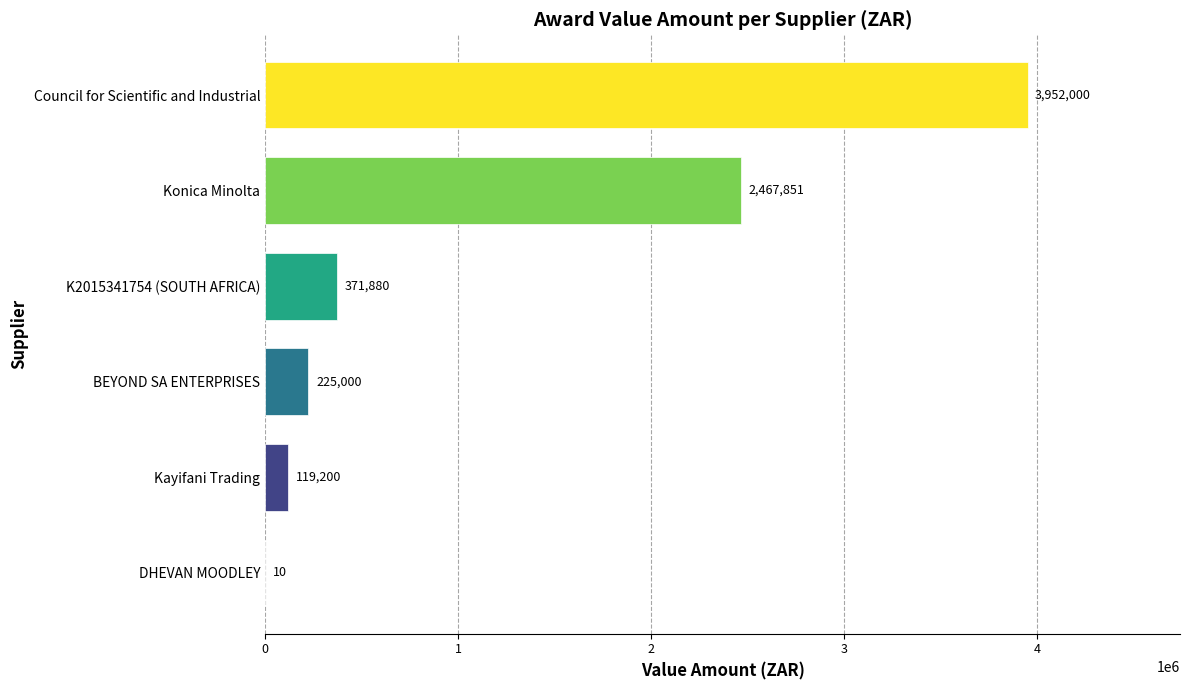

True or false: the data shows 10.0 at DHEVAN MOODLEY.

True